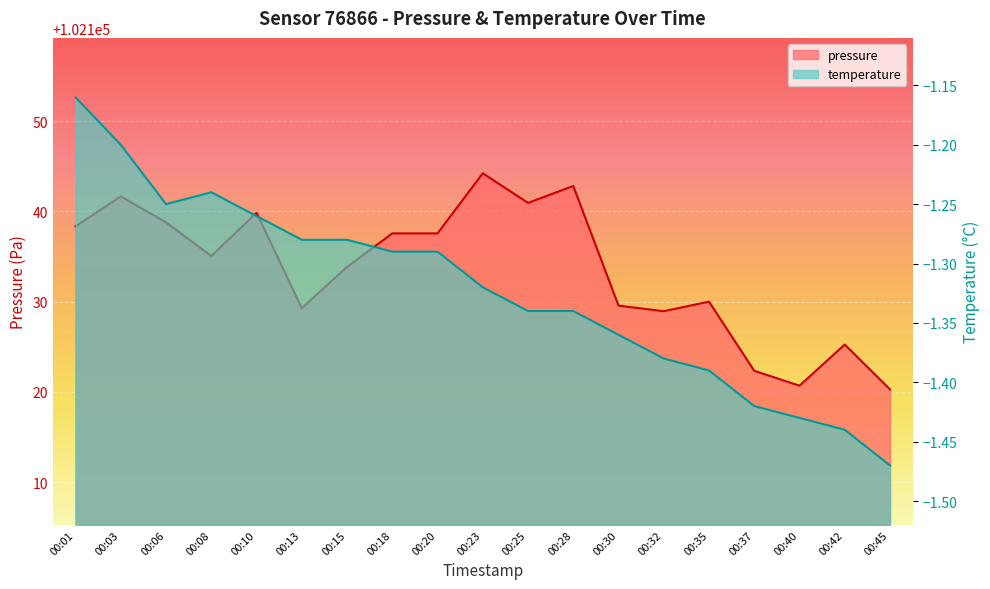

Reading right to left, list all the values displayed in this chart.

pressure: 00:45=102120.3	00:42=102125.2	00:40=102120.7	00:37=102122.3	00:35=102130.0	00:32=102128.9	00:30=102129.6	00:28=102142.8	00:25=102140.9	00:23=102144.2	00:20=102137.6	00:18=102137.6	00:15=102133.8	00:13=102129.3	00:10=102139.8	00:08=102135.1	00:06=102138.8	00:03=102141.7	00:01=102138.3
temperature: 00:45=-1.5	00:42=-1.4	00:40=-1.4	00:37=-1.4	00:35=-1.4	00:32=-1.4	00:30=-1.4	00:28=-1.3	00:25=-1.3	00:23=-1.3	00:20=-1.3	00:18=-1.3	00:15=-1.3	00:13=-1.3	00:10=-1.3	00:08=-1.2	00:06=-1.2	00:03=-1.2	00:01=-1.2